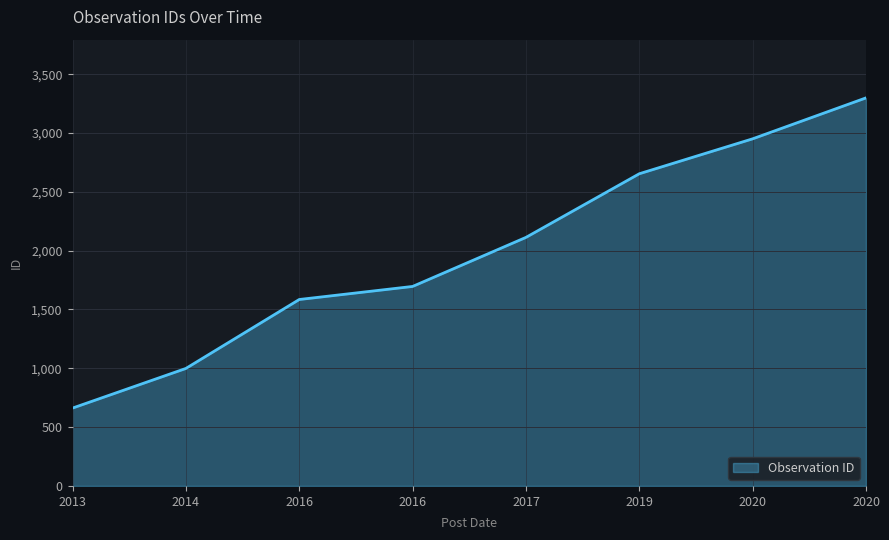

Reading left to right, transcribe all the data shown in this chart.

662	999	1585	1696	2113	2654	2951	3299